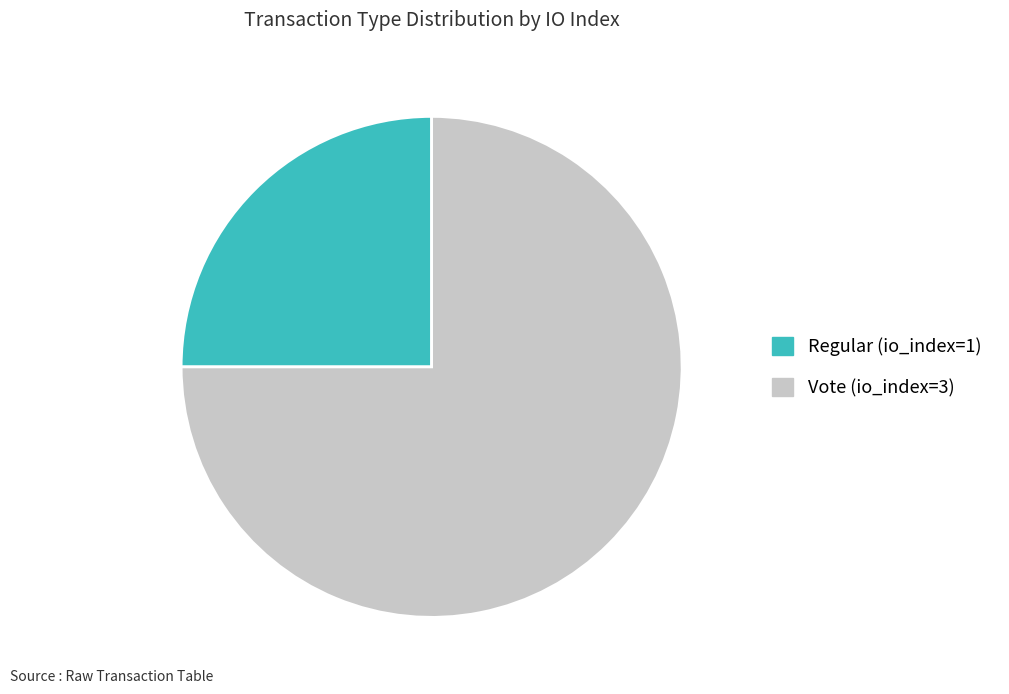

Is Vote (io_index=3) the majority of the pie?

Yes